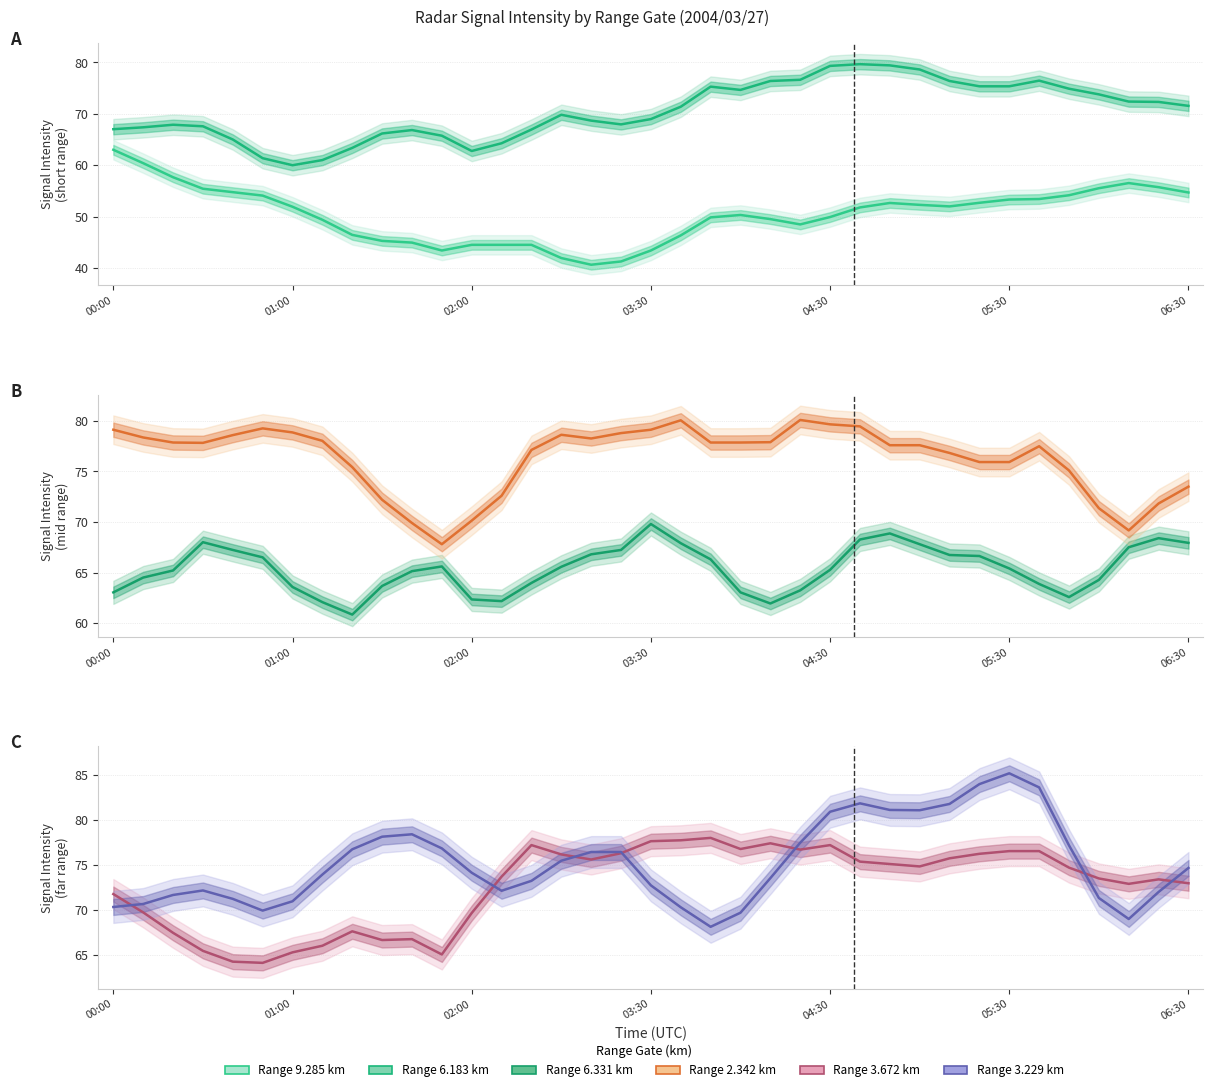

Rank the series at 34 from lowest to highest value.

Range 9.285 km, Range 6.331 km, Range 3.229 km, Range 2.342 km, Range 6.183 km, Range 3.672 km